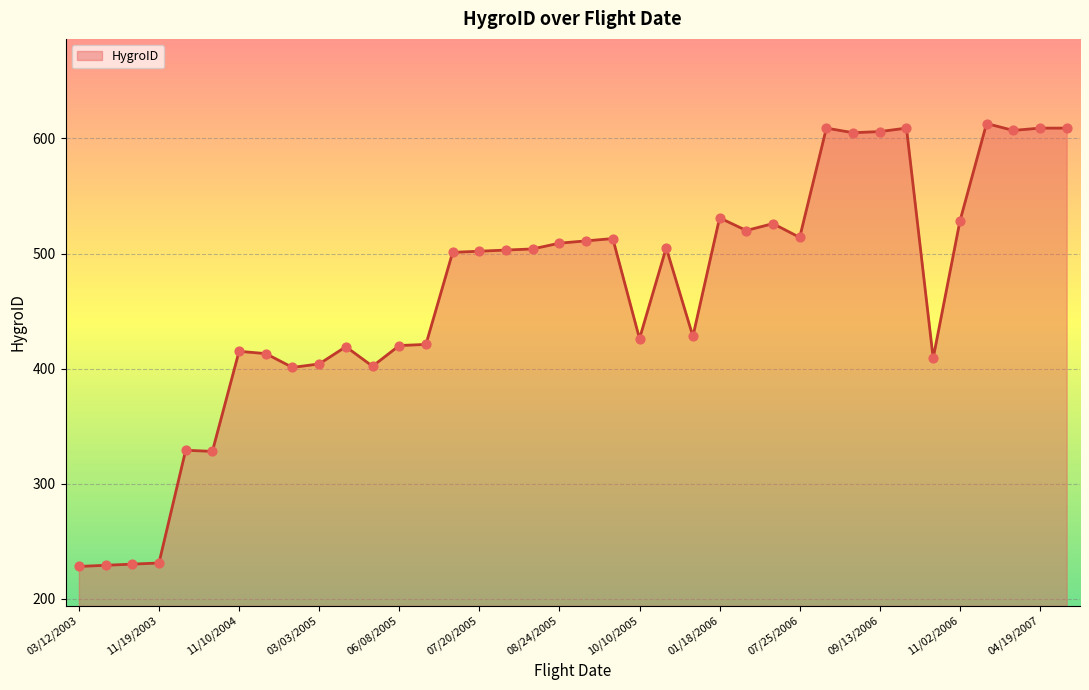

What is the minimum value shown in the chart?

228